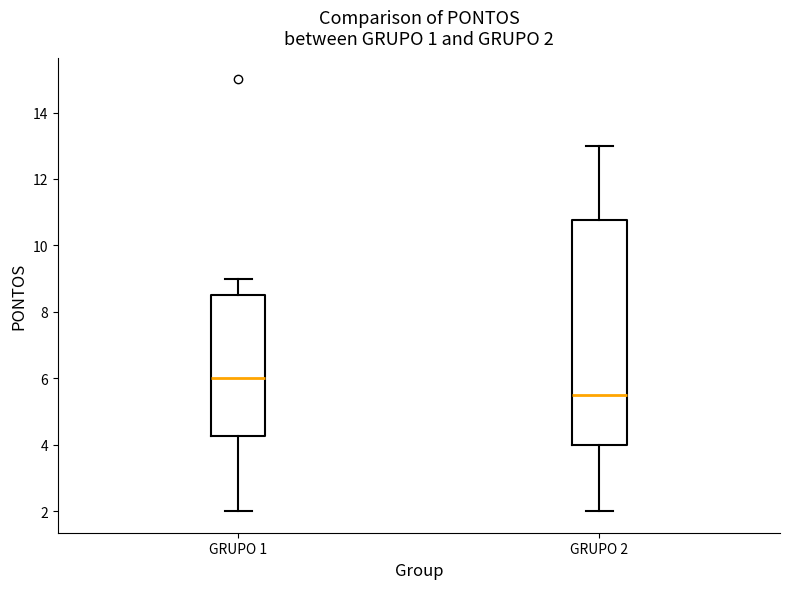

Comparing the boxes themselves (not the whiskers), which one is the tallest?

GRUPO 2